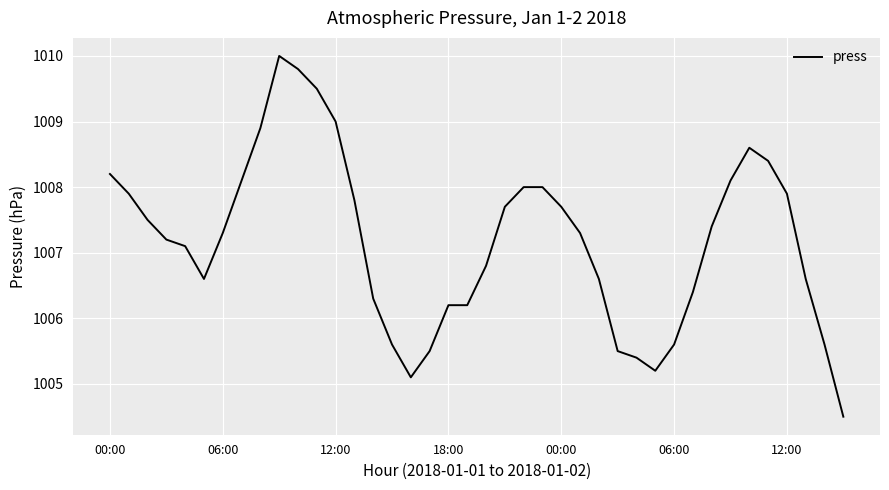

What is the greatest value displayed?

1010.0